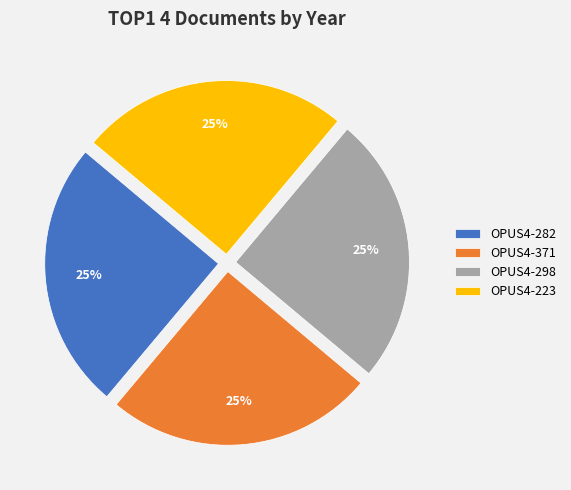

Does any single category account for the majority?

No